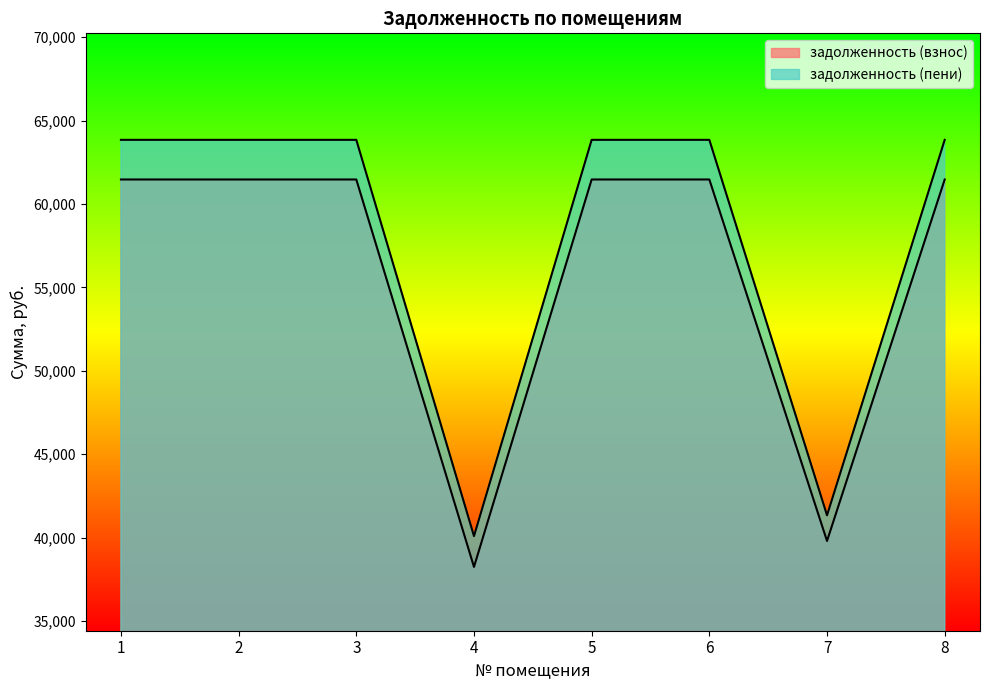

How many lines are shown in the chart?

2